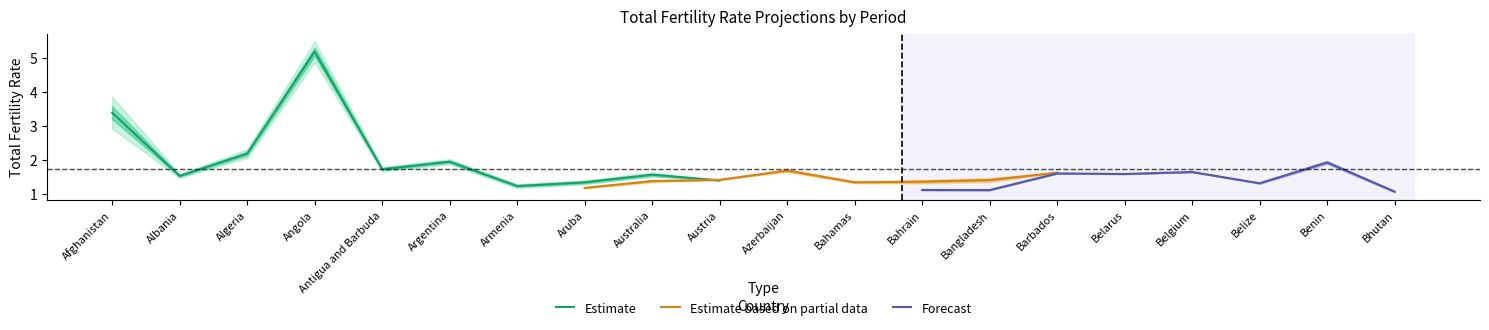

Where is 2025-2030 nearest to the value 2?

Algeria